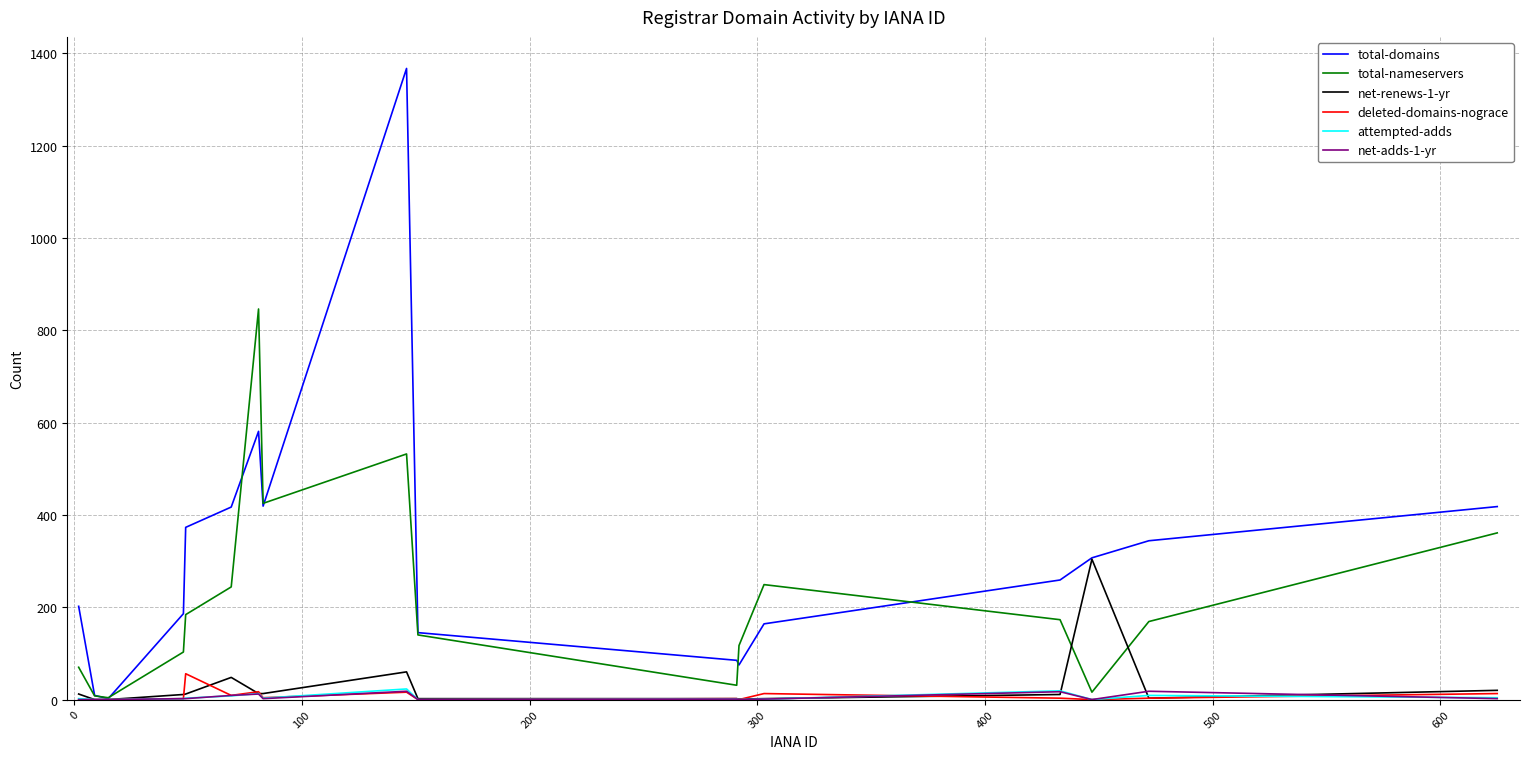

What is the greatest value displayed?

1367